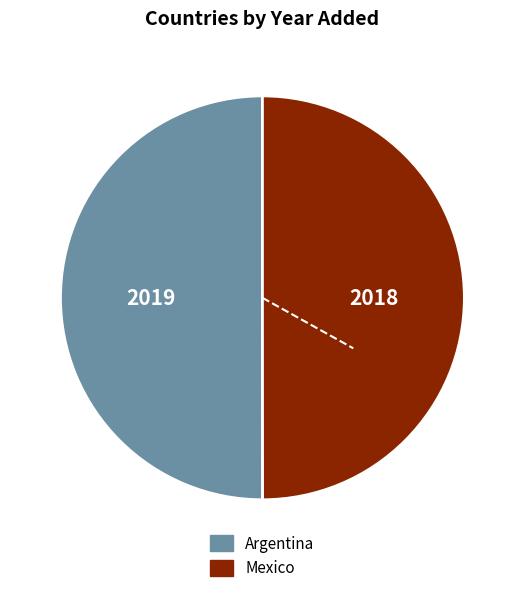

Is it true that Argentina is 36% of the pie?

False